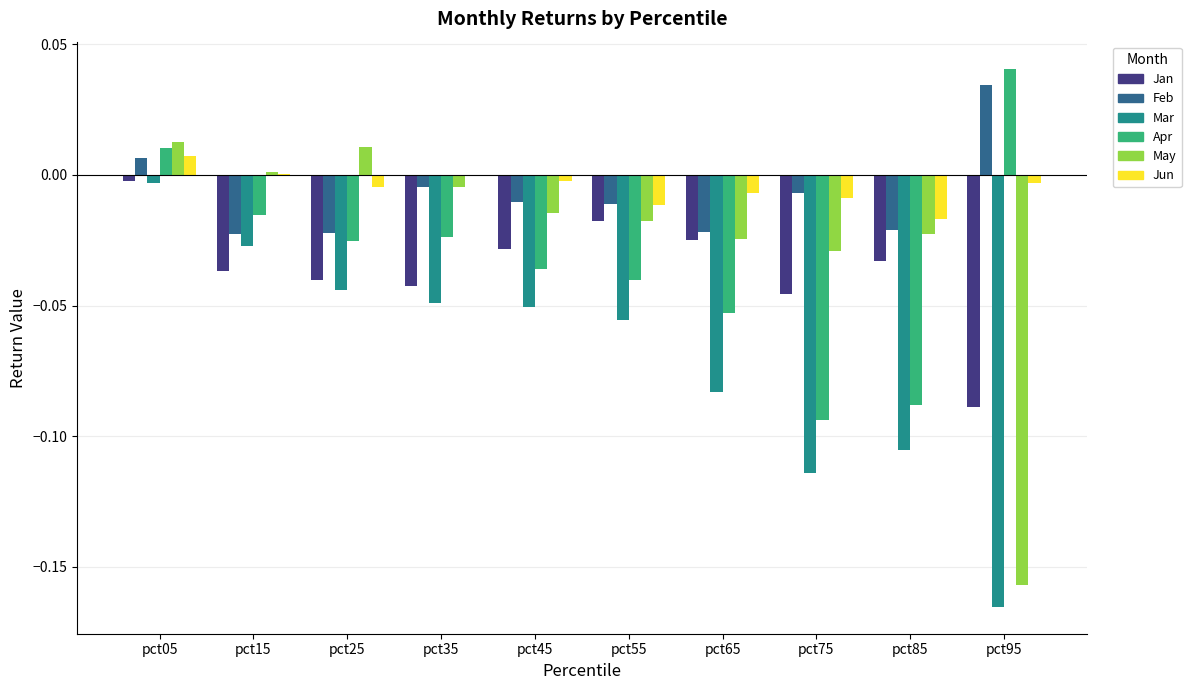

How many groups of bars are there?

10